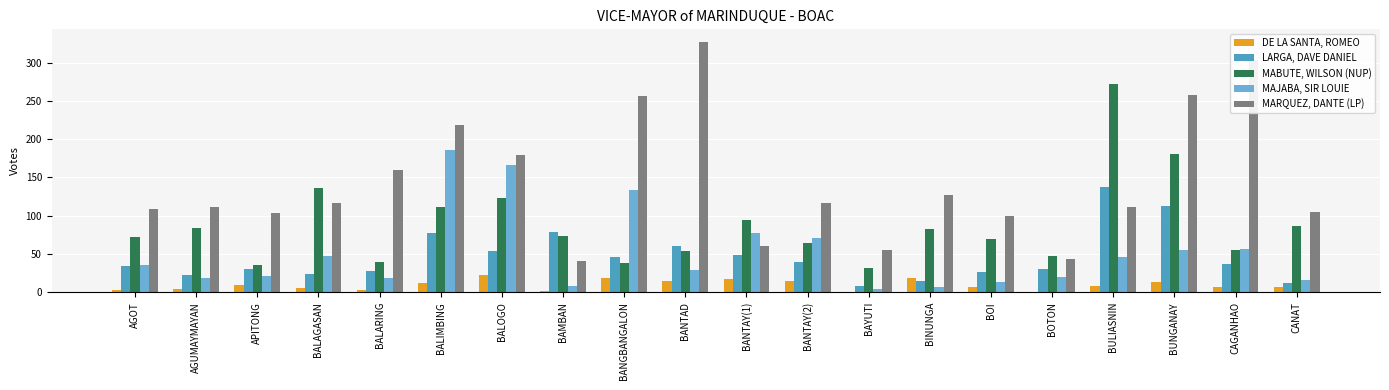

Is it true that LARGA, DAVE DANIEL equals 12 at BANTAY(2)?

False